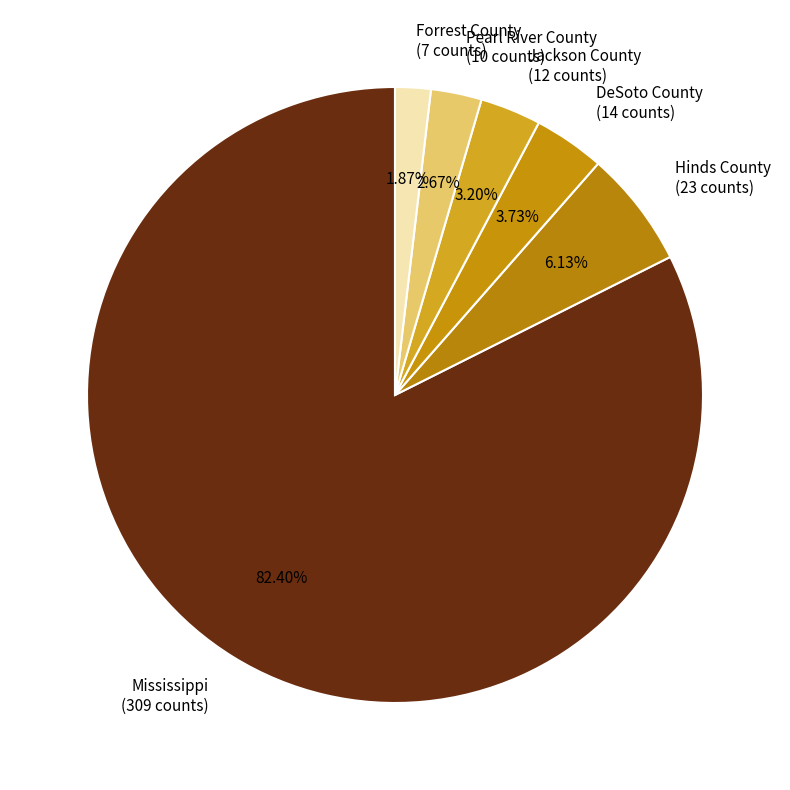

Combined, do Mississippi (309 counts) and Pearl River County (10 counts) account for over 50%?

Yes